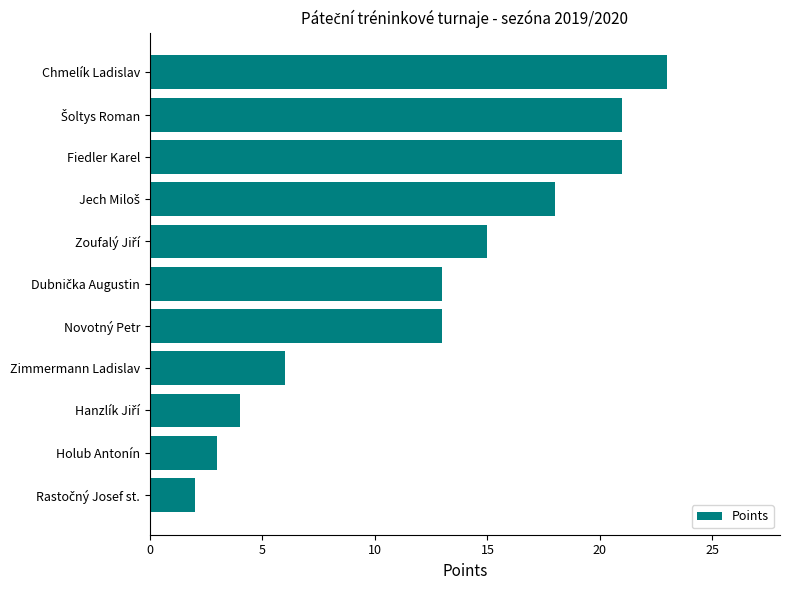

What is the average value?

13